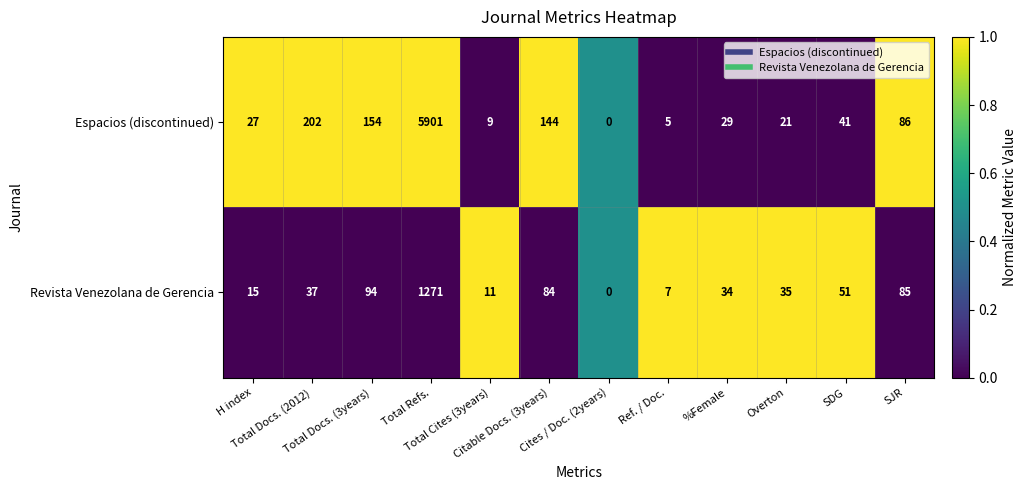

What is the average value of the Revista Venezolana de Gerencia series?

144